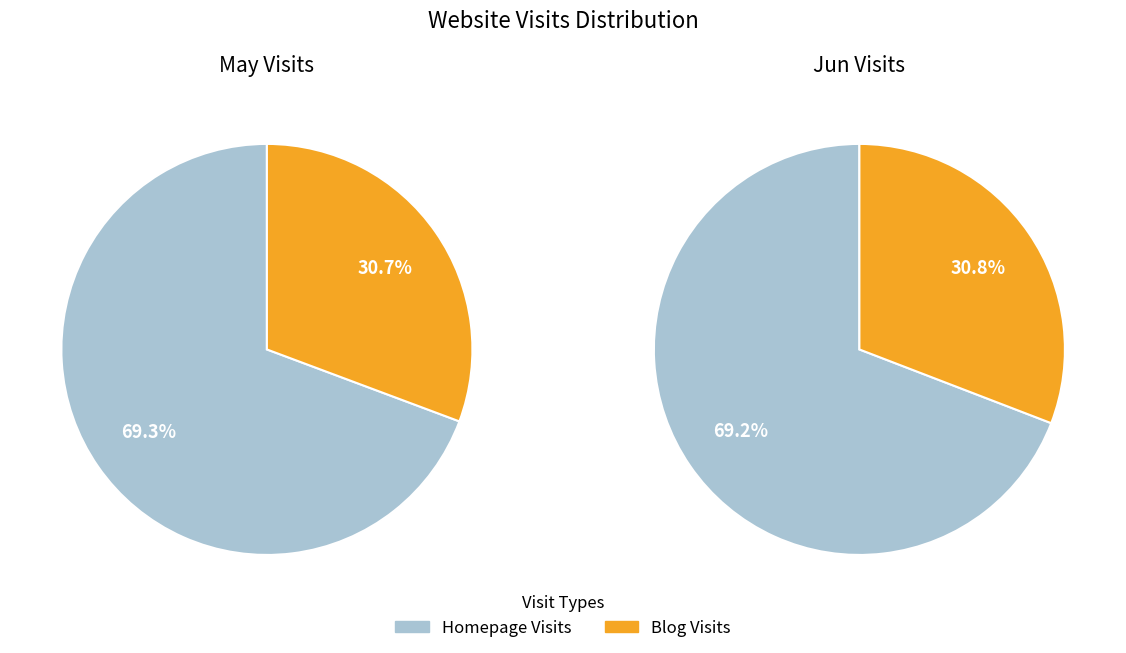

Count the number of slices in the pie.

2